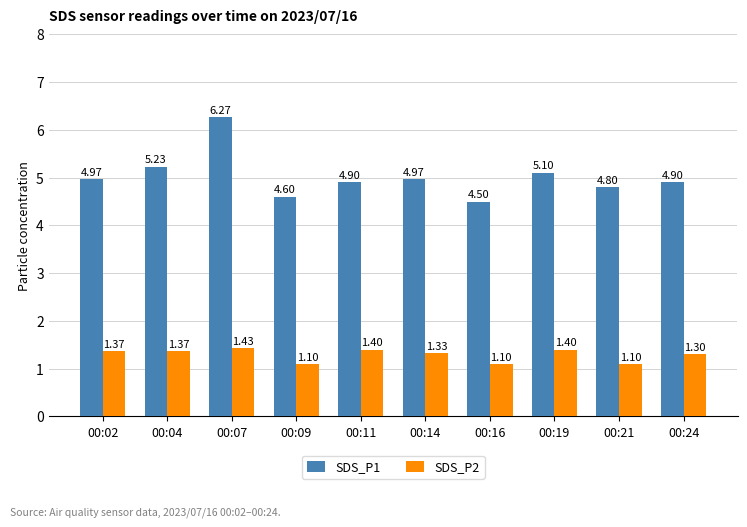

At which category is the sum across all series the highest?

00:07